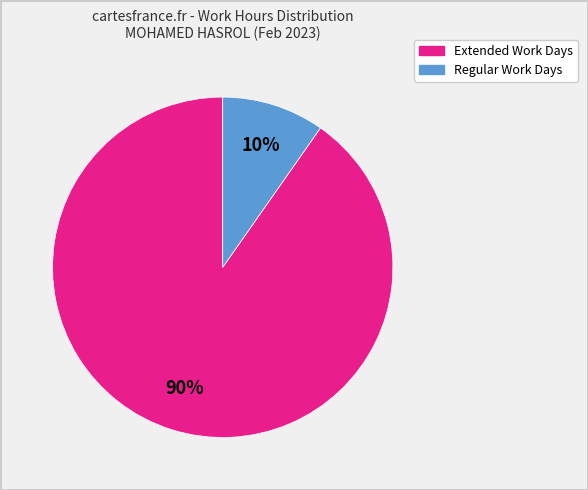

Does any single category account for the majority?

Yes